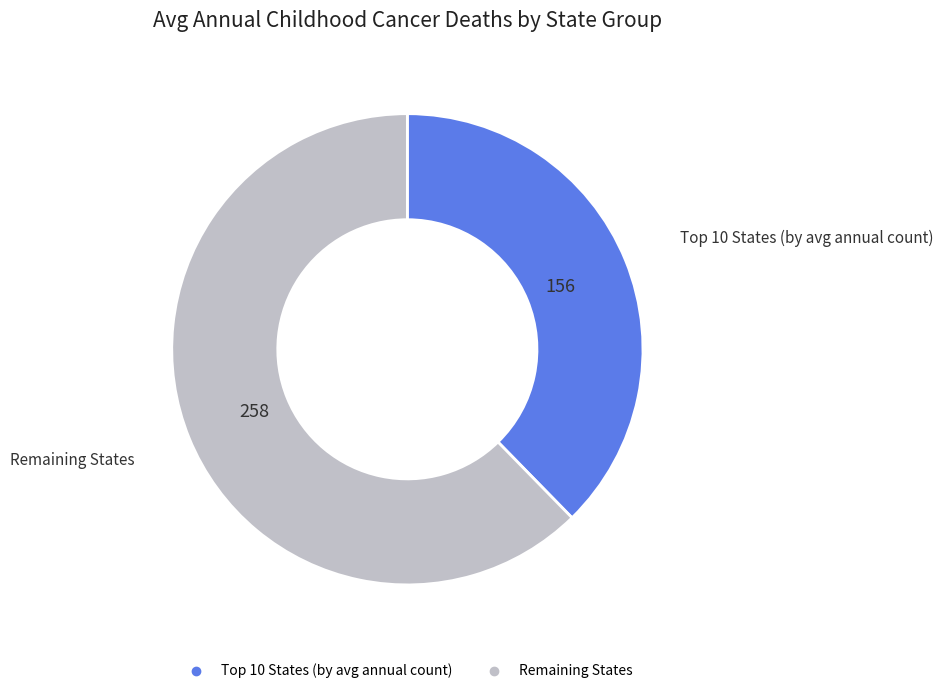

Is there a majority slice in this chart?

Yes